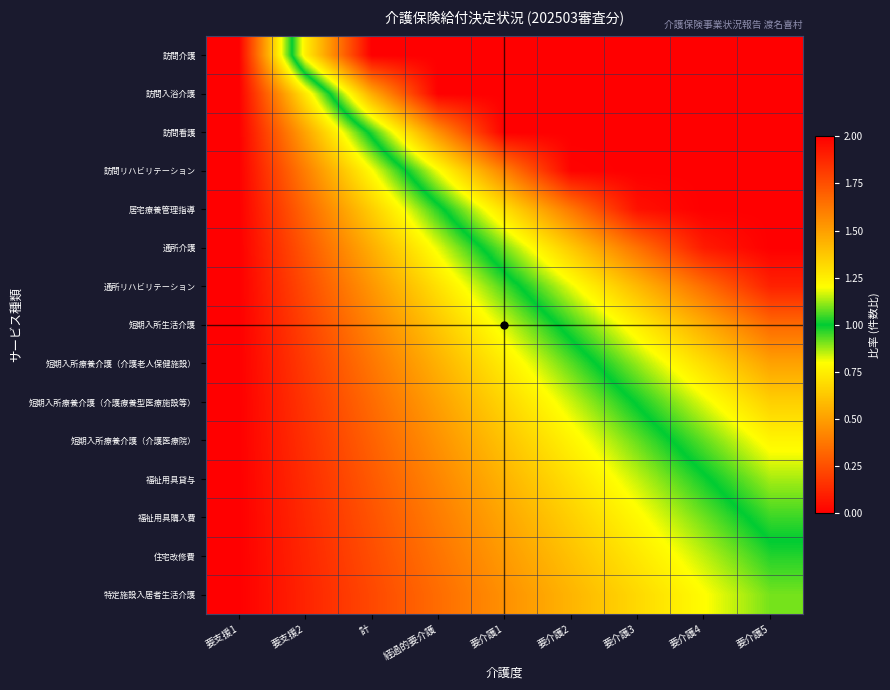

At how many categories does at least one series exceed 0?

8